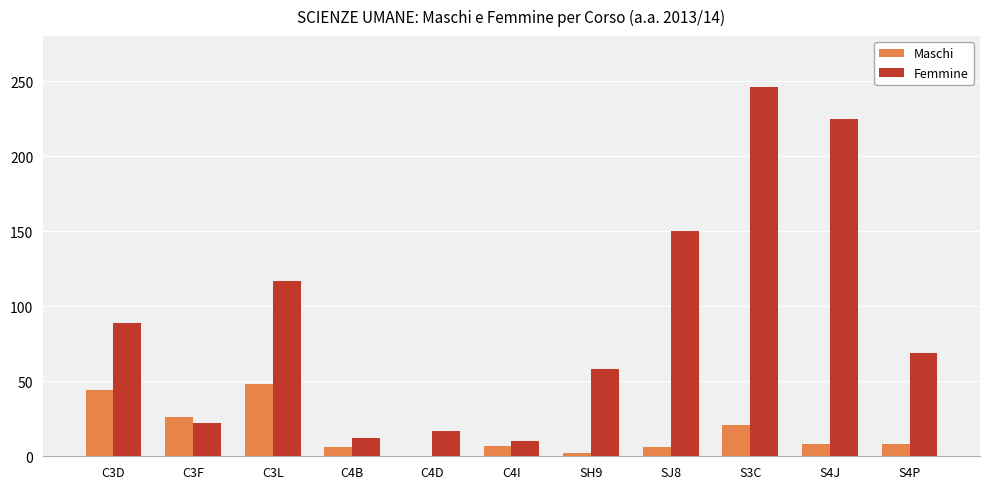

Which series changed the most between C3L and SH9?

Femmine